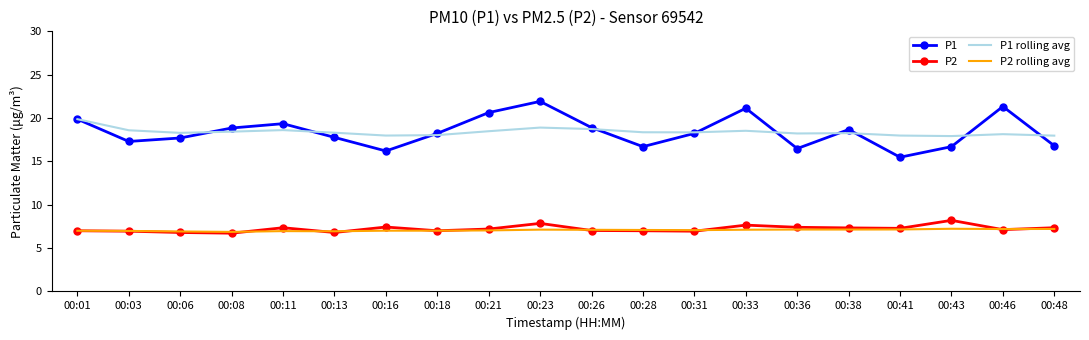

Is the value of P1 rolling avg at 00:46 greater than the value of P2 rolling avg at 00:23?

Yes